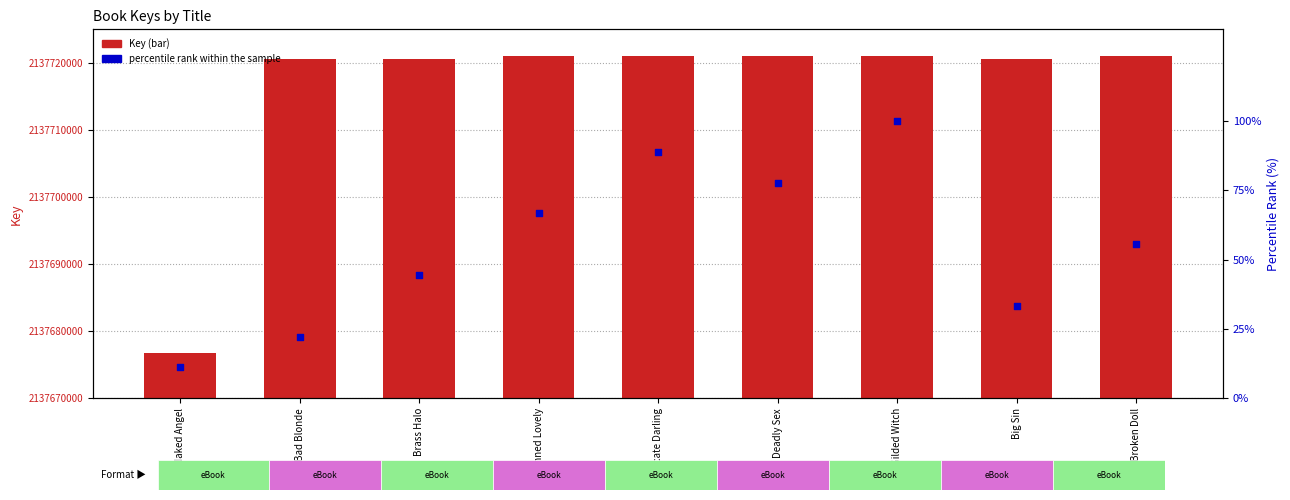

Is the value of Key at Gilded Witch greater than the value of percentile rank within the sample at Broken Doll?

Yes